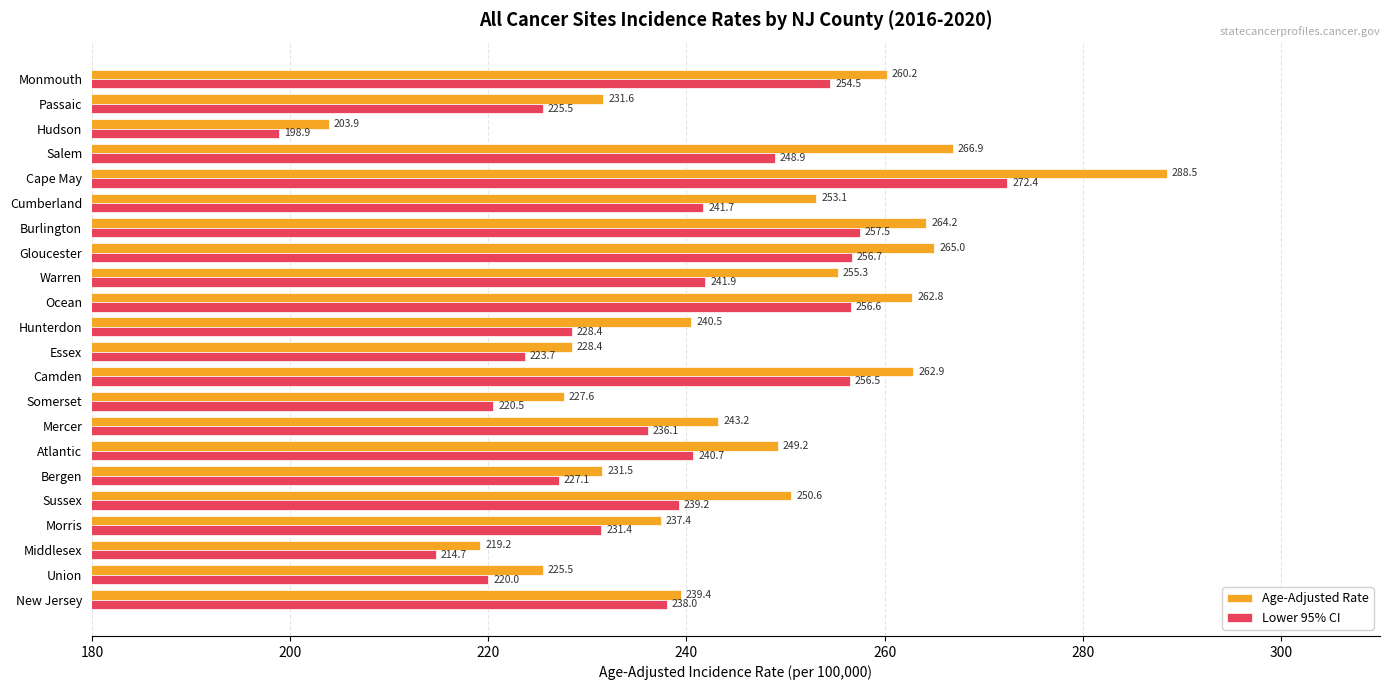

At how many categories does at least one series exceed 263?

4